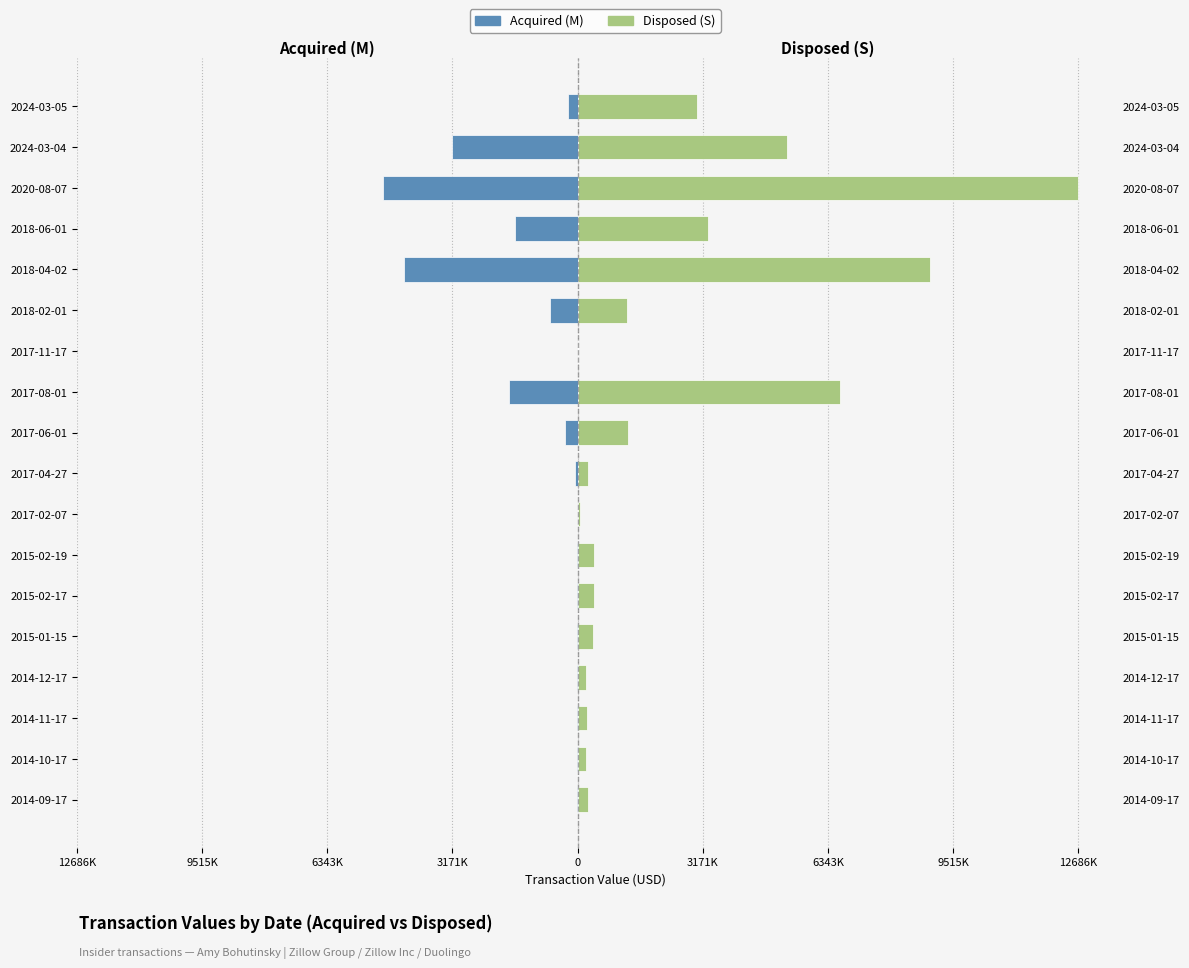

What is the lowest value of the Acquired (M) series?

-4924454